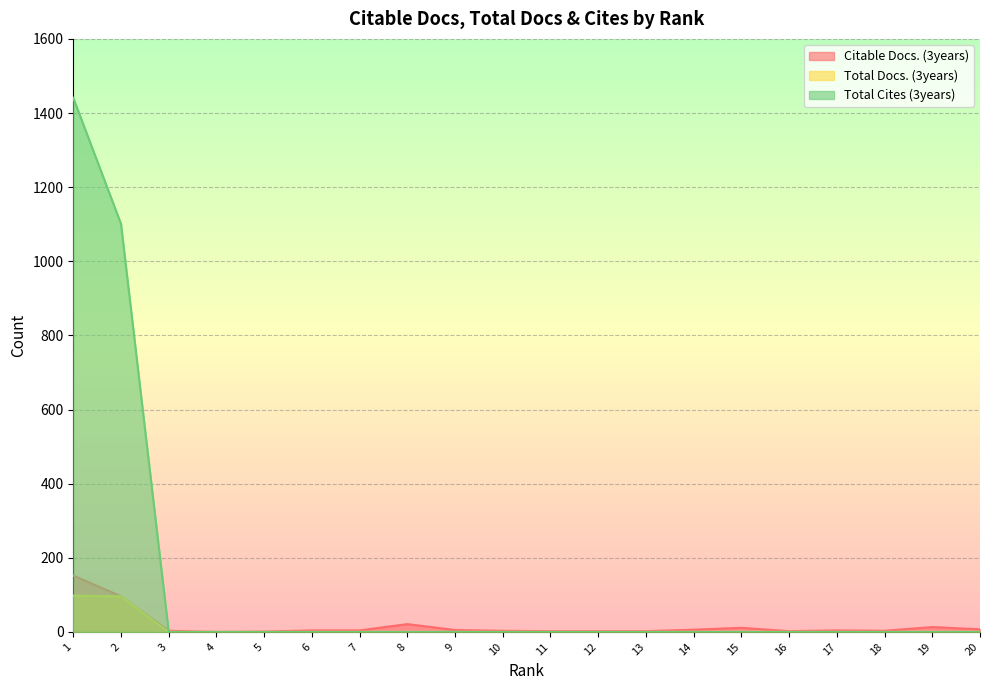

Which series has the largest range (max minus min)?

Total Cites (3years)